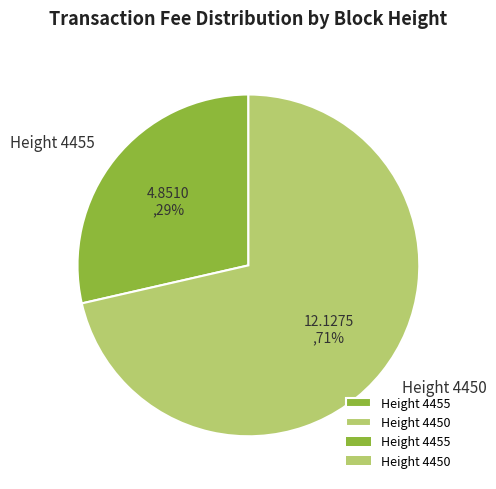

How many slices are in this pie chart?

2